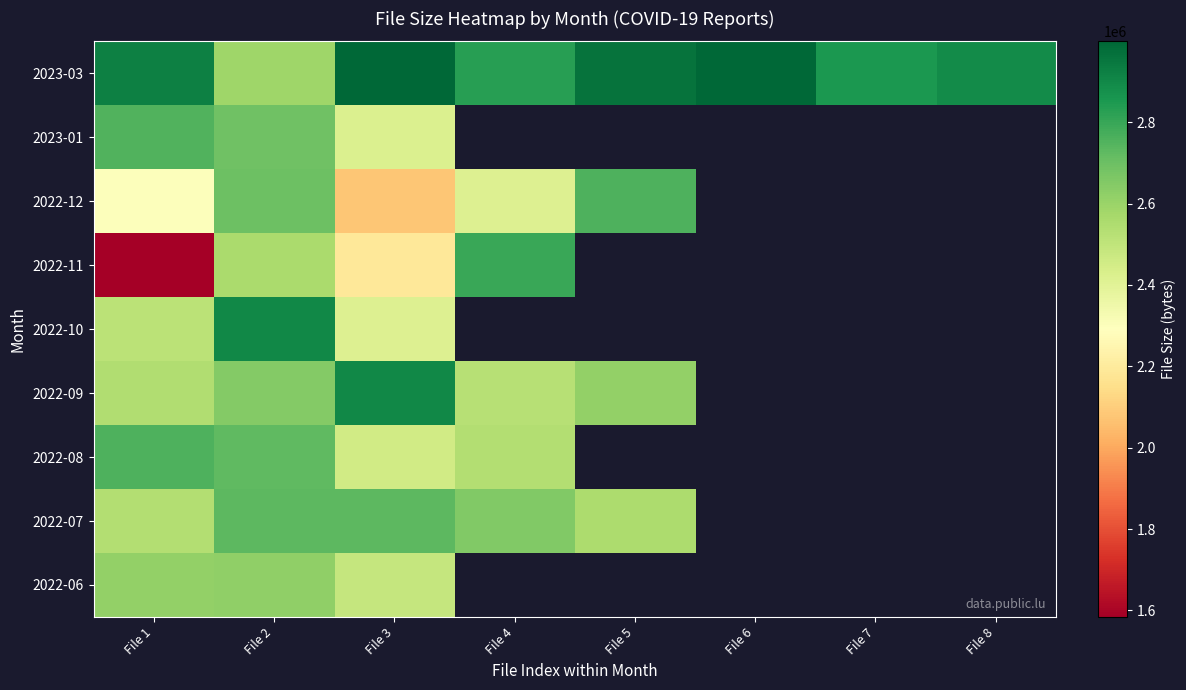

At how many categories does at least one series exceed 2226389?

8